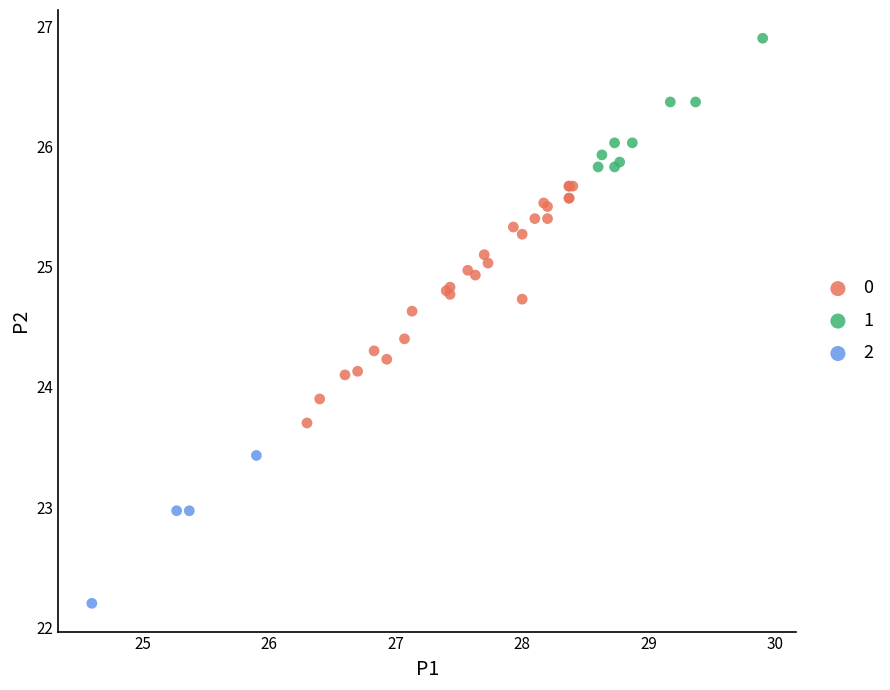

What are all the series names shown in the legend?

0, 1, 2